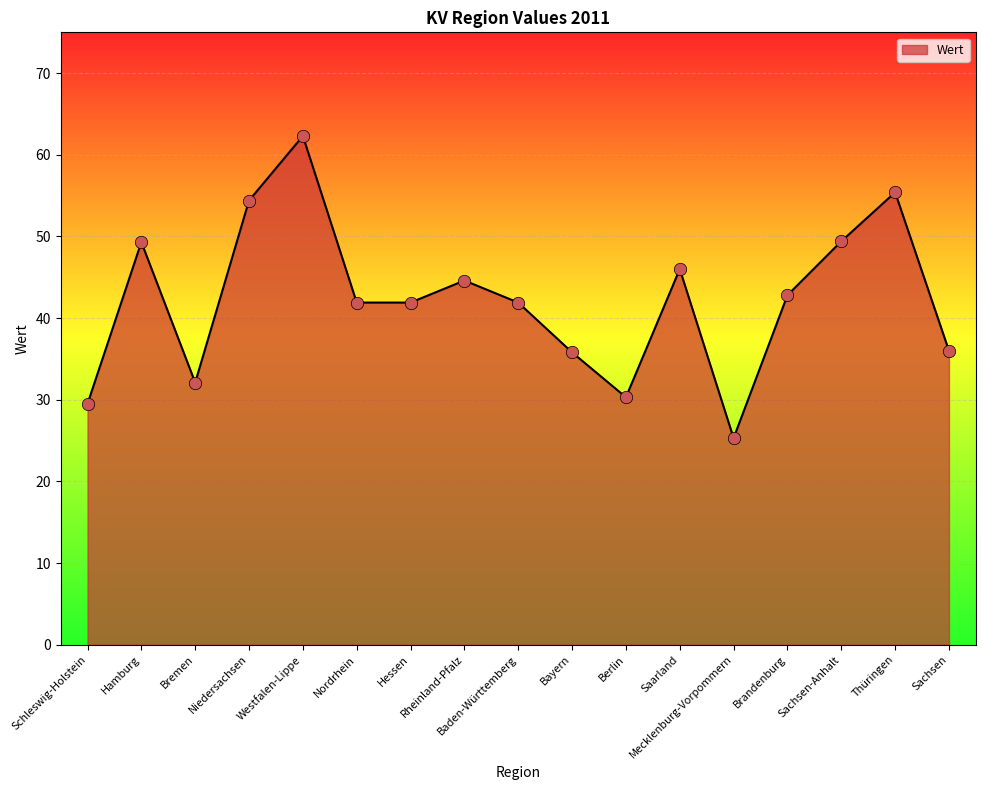

Which has a higher value, Thüringen or Nordrhein?

Thüringen